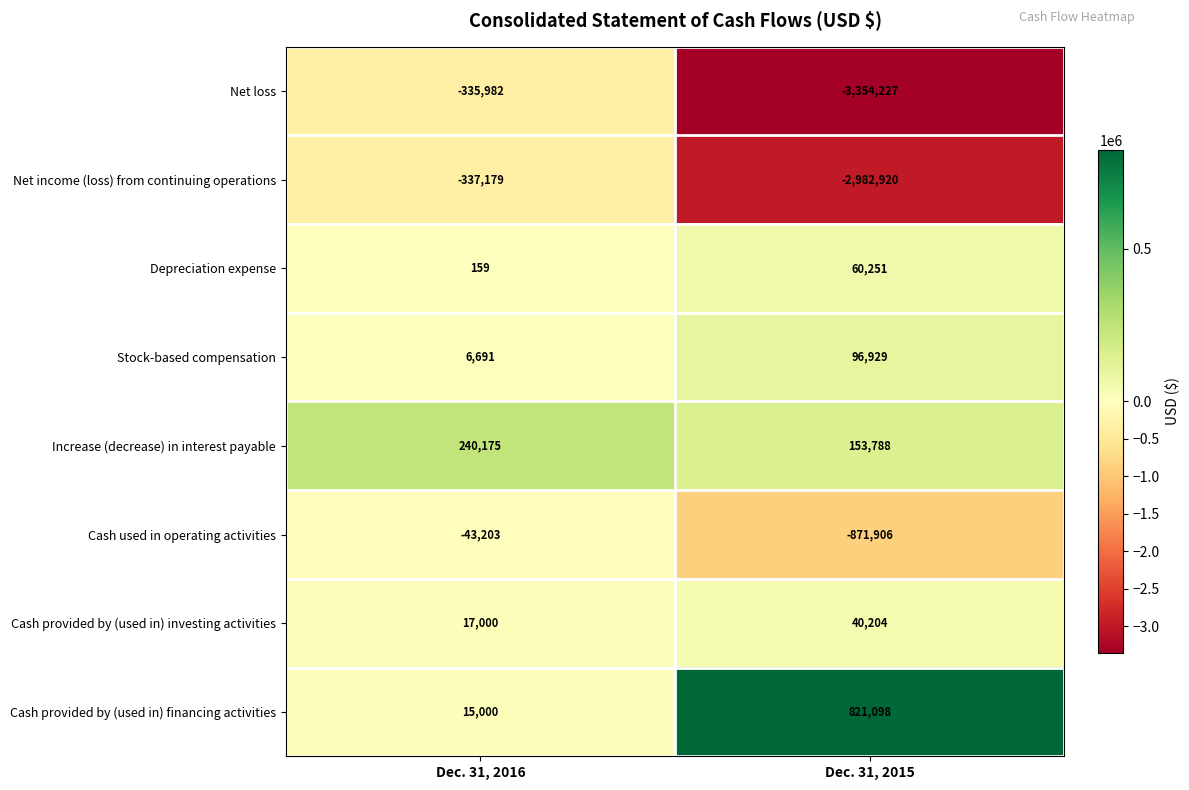

Read the Net income (loss) from continuing operations value at Dec. 31, 2016, to the nearest 50.

-337200